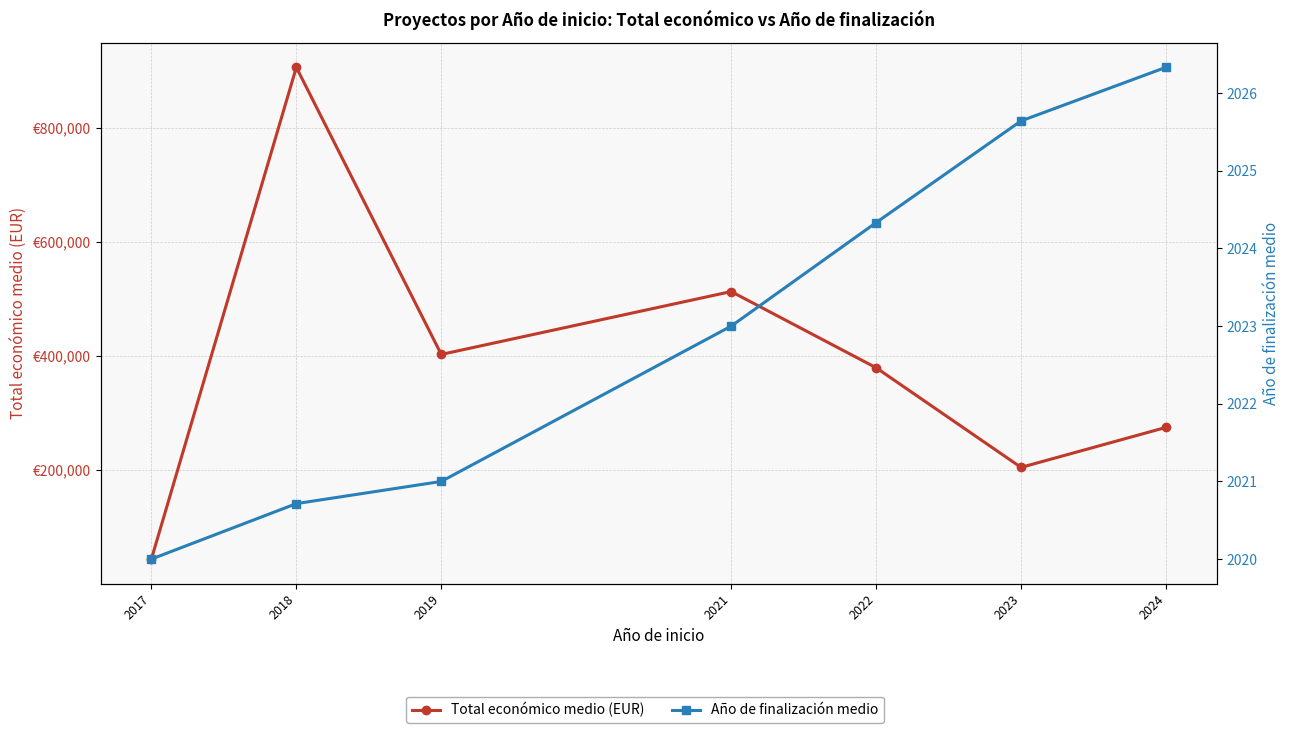

Where is the first local minimum for Total económico medio (EUR)?

2019